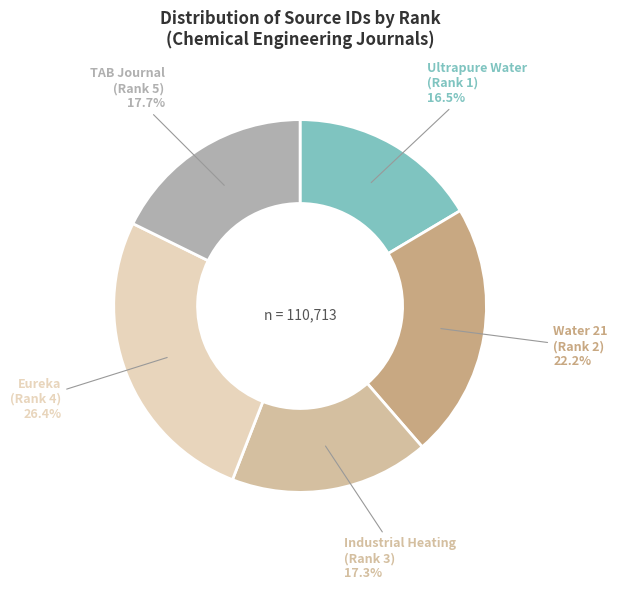

What is the smallest slice in the pie chart?

Ultrapure Water (Rank 1)